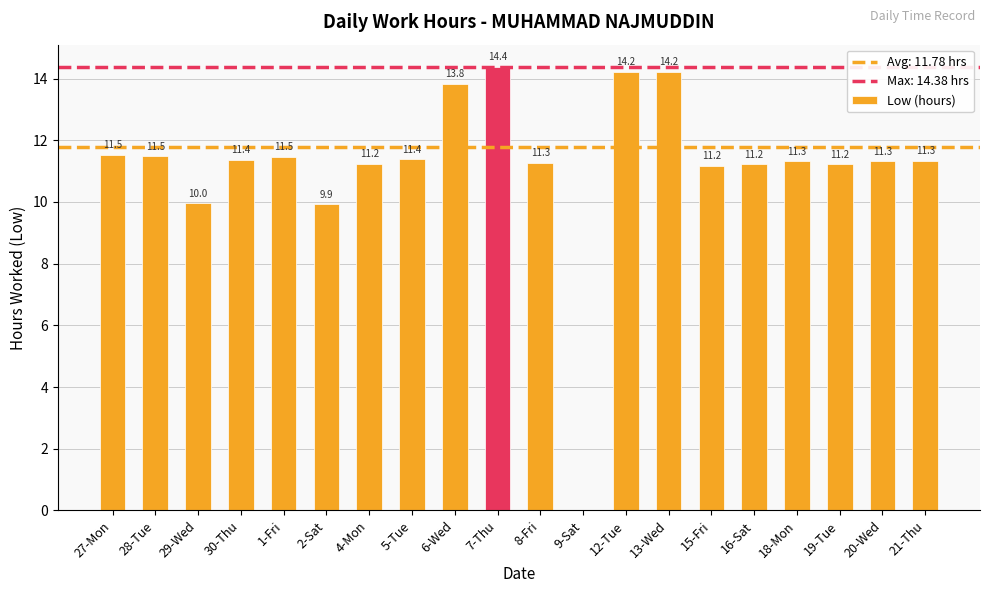

The value at 9-Sat is 8.8. True or false?

False